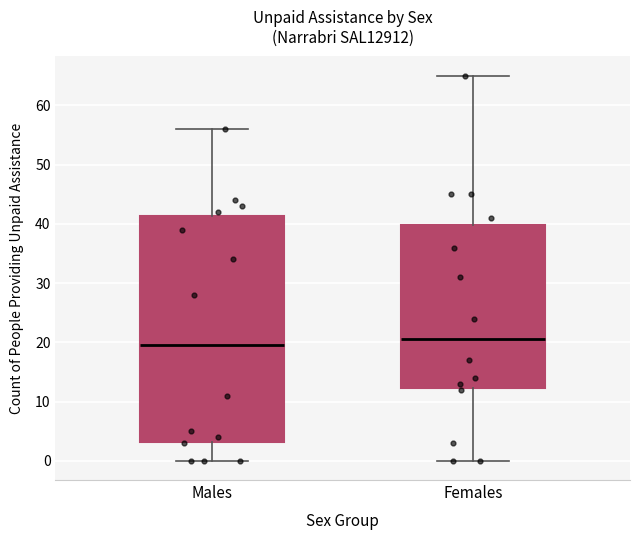

Reading left to right, transcribe this box plot: for each box, give where its median line is, the range the box spans, and where its two whiskers end, as read against the y-axis. The values are not printed on the chart, so give them approximately, as read against the axis.

Males: median 20, box 3 to 41, whiskers 0 to 56
Females: median 21, box 12 to 40, whiskers 0 to 65